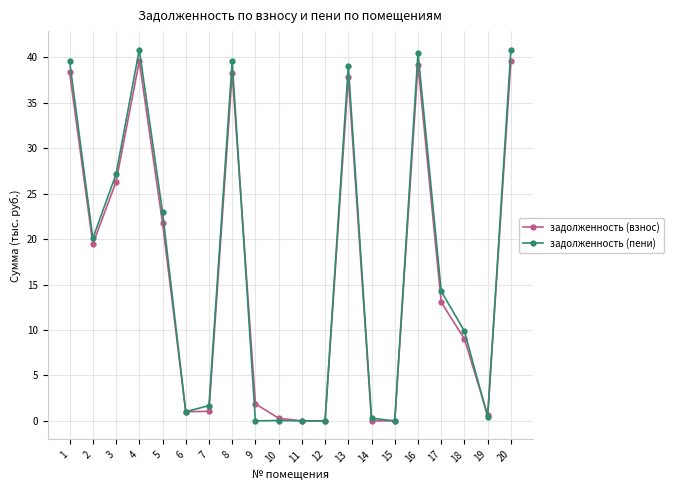

How many lines are shown in the chart?

2